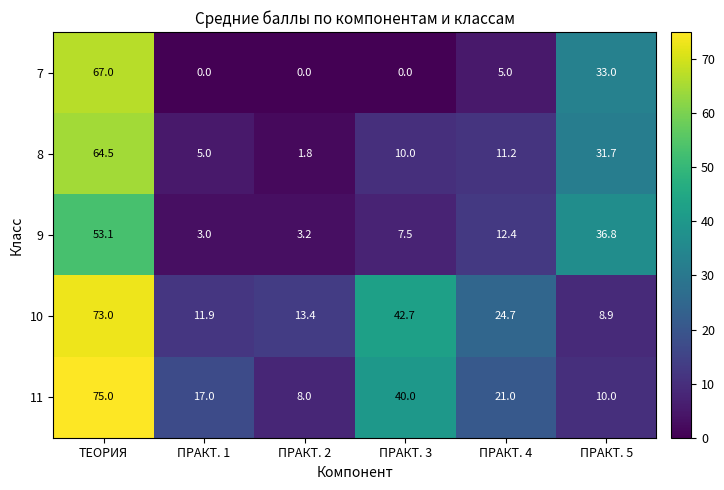

At ПРАКТ. 2, list the series in order from largest to smallest.

10, 11, 9, 8, 7